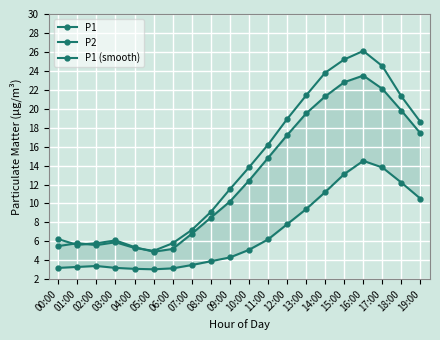

Reading left to right, what are all the values shown in this chart?

P1: 6.2	5.6	5.8	6.1	5.4	4.9	5.2	6.8	8.5	10.2	12.4	14.8	17.2	19.5	21.3	22.8	23.5	22.1	19.8	17.4
P2: 3.2	3.3	3.4	3.2	3.1	3.0	3.1	3.5	3.9	4.3	5.1	6.2	7.8	9.4	11.2	13.1	14.5	13.8	12.2	10.5
P1 (smooth): 5.5	5.8	5.6	5.9	5.3	5.0	5.8	7.2	9.1	11.5	13.8	16.2	18.9	21.4	23.8	25.2	26.1	24.5	21.3	18.6